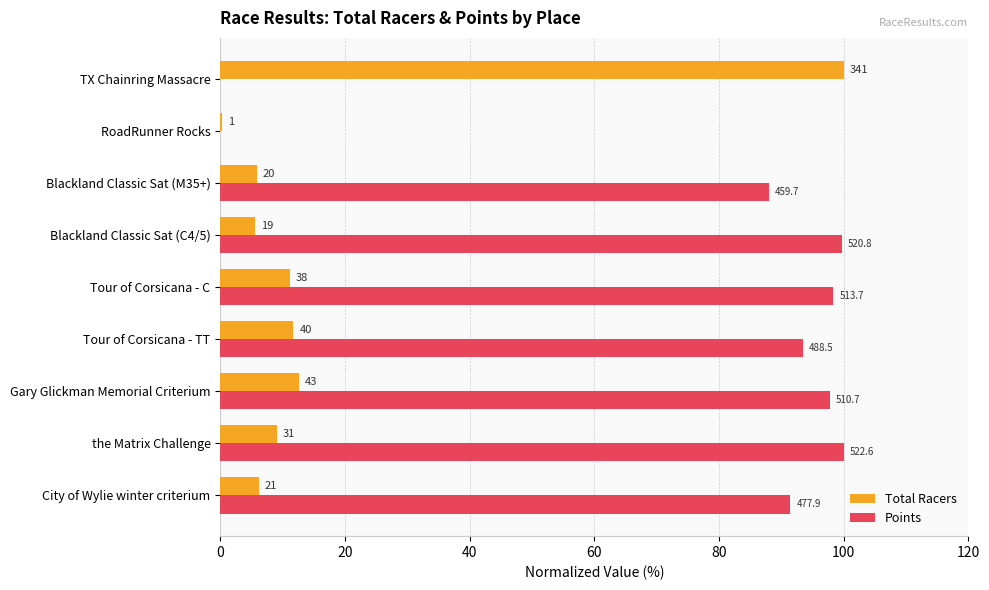

Reading right to left, what are all the values shown in this chart?

Total Racers: 100.0	0.3	5.9	5.6	11.1	11.7	12.6	9.1	6.2
Points: 0.0	0.0	88.0	99.7	98.3	93.5	97.7	100.0	91.4